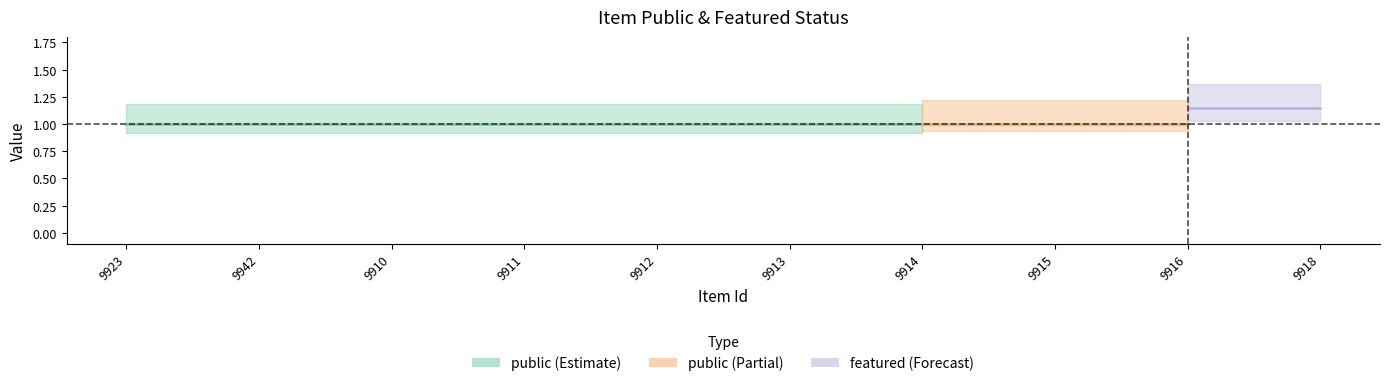

True or false: featured and public intersect in this chart.

False